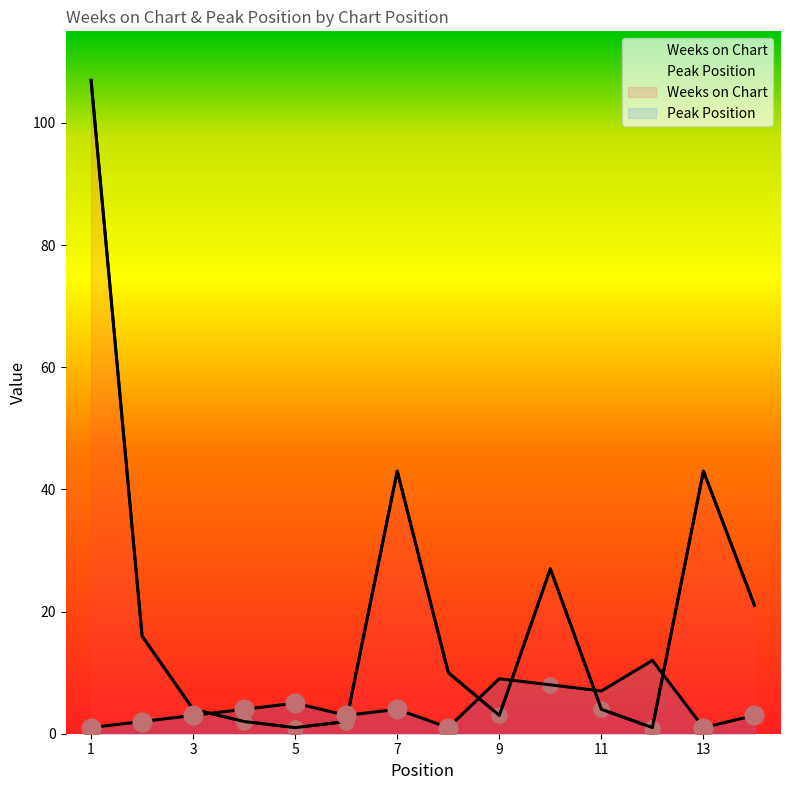

What is the total value across all series at 13?

44